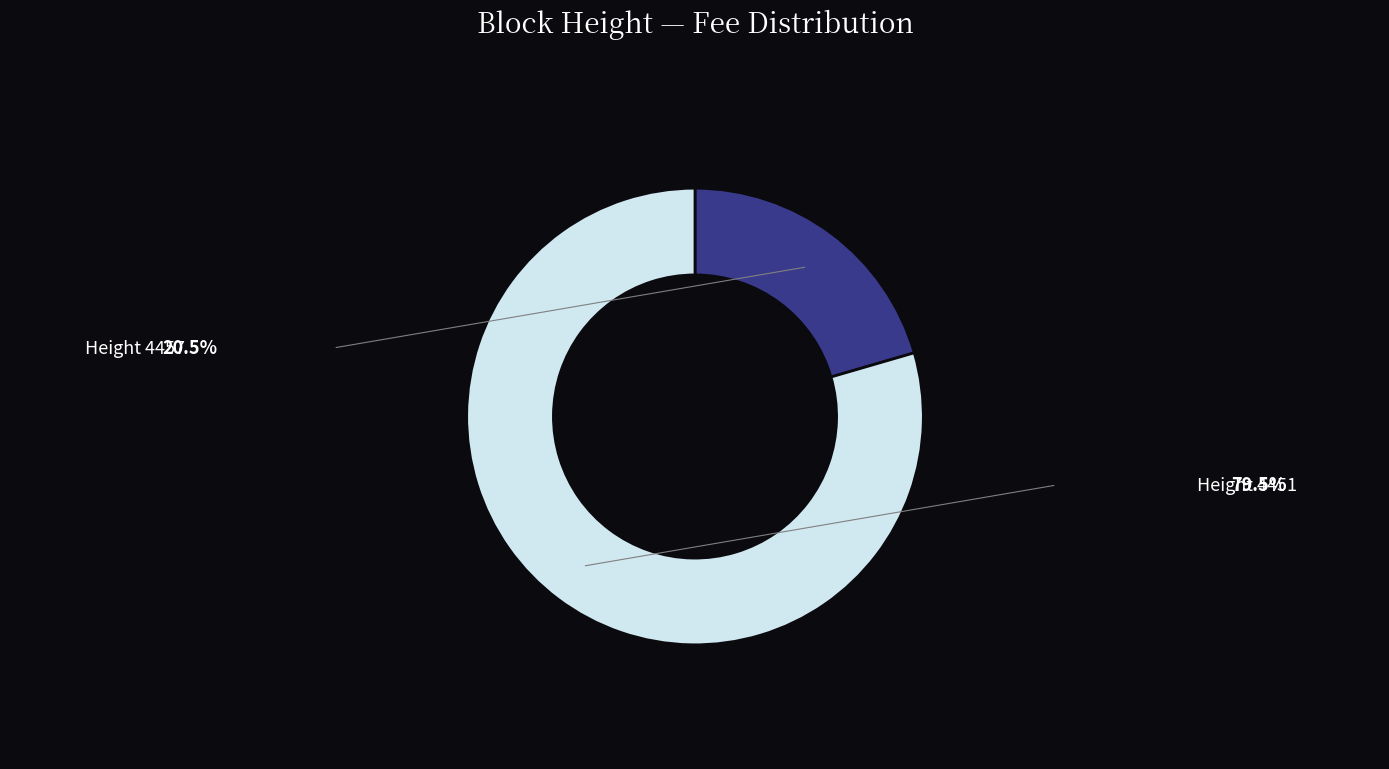

Does any single category account for the majority?

Yes